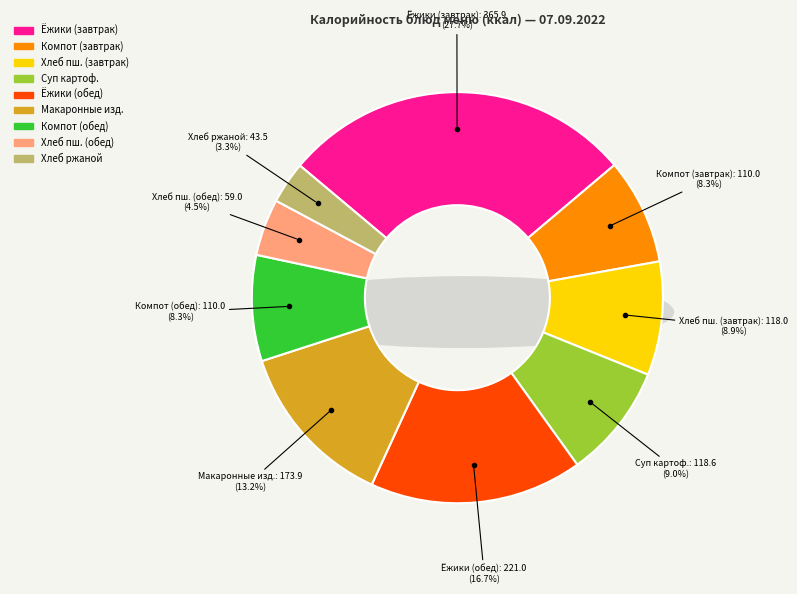

The Хлеб пшеничный (обед) slice represents 4% of the pie. True or false?

True